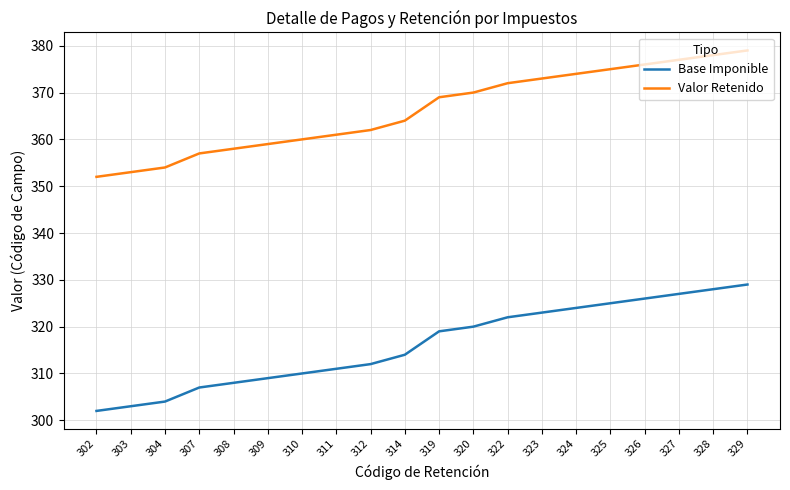

True or false: Base Imponible and Valor Retenido intersect in this chart.

False